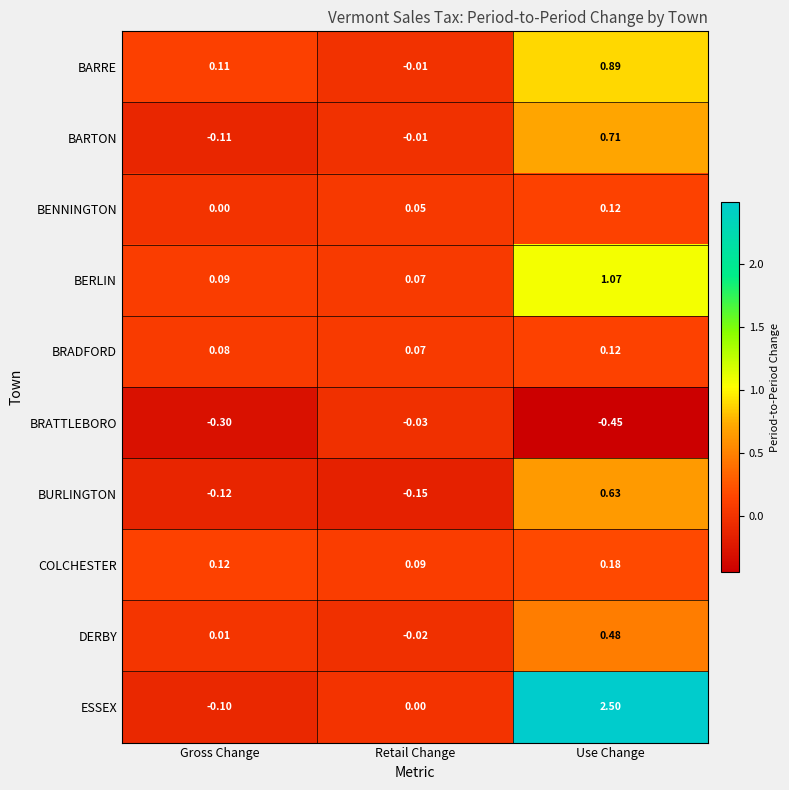

At which category is the sum across all series the highest?

Use Change